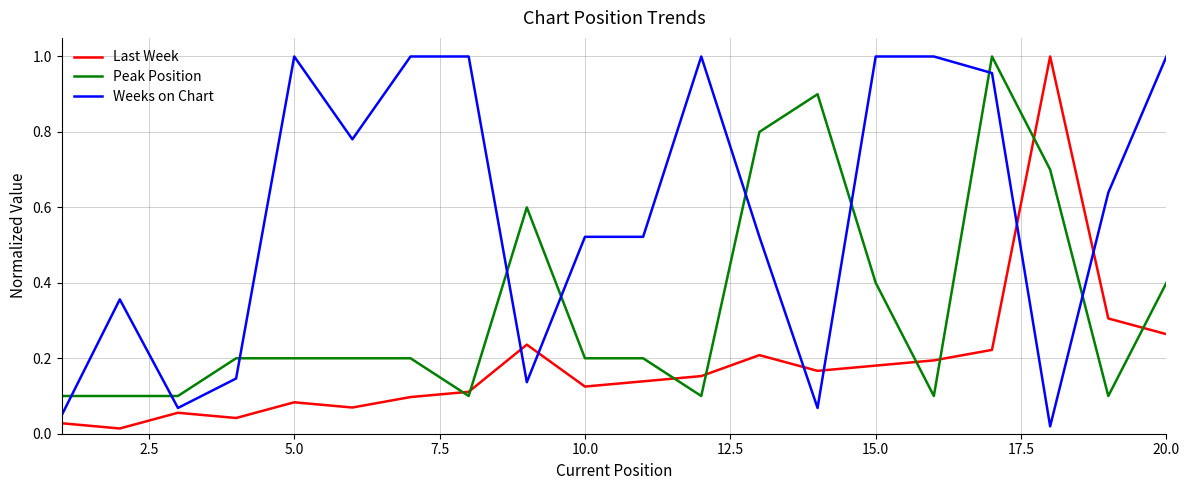

What is the sum of all Last Week values?

3.7